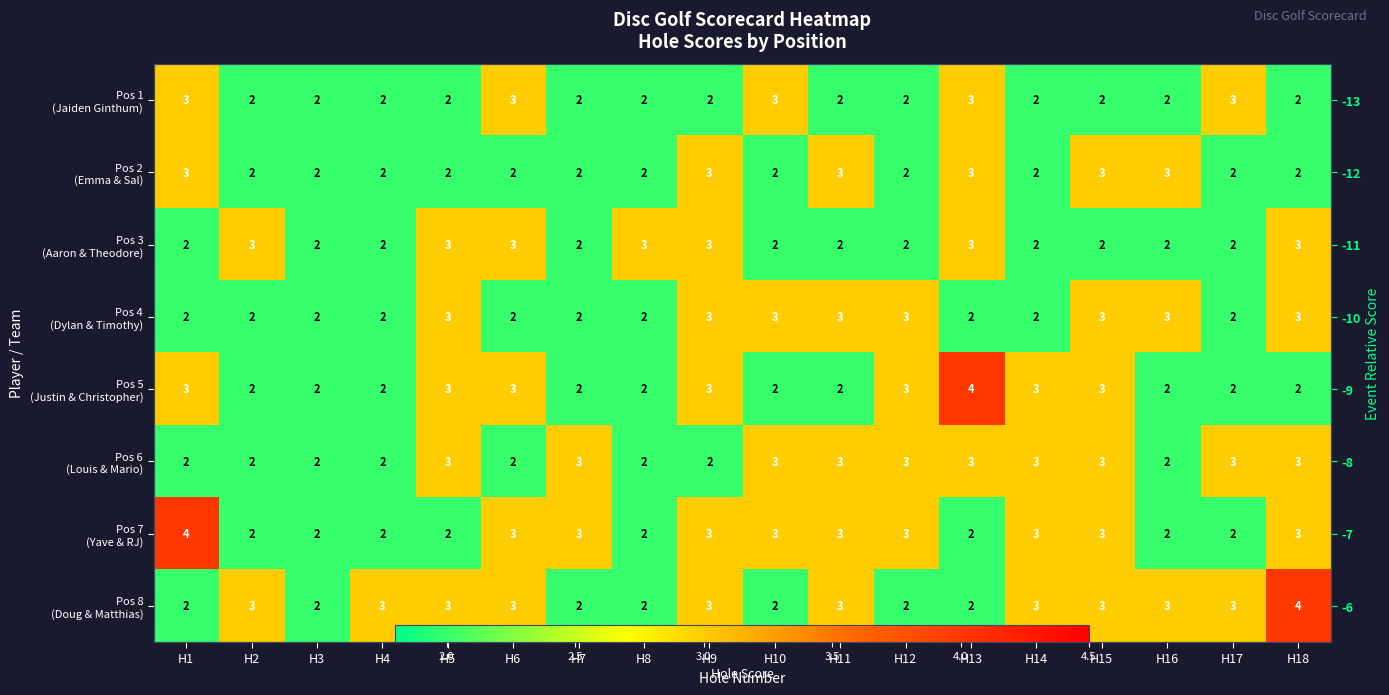

At which label does Pos 3 (Aaron & Theodore) reach its peak?

H2